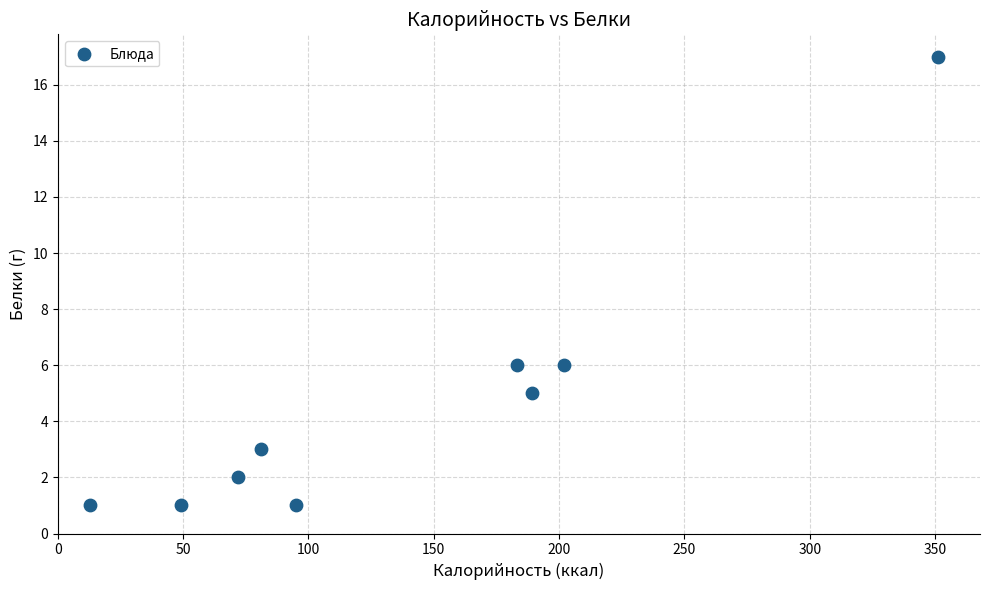

What is the range of X values (max minus min)?

338